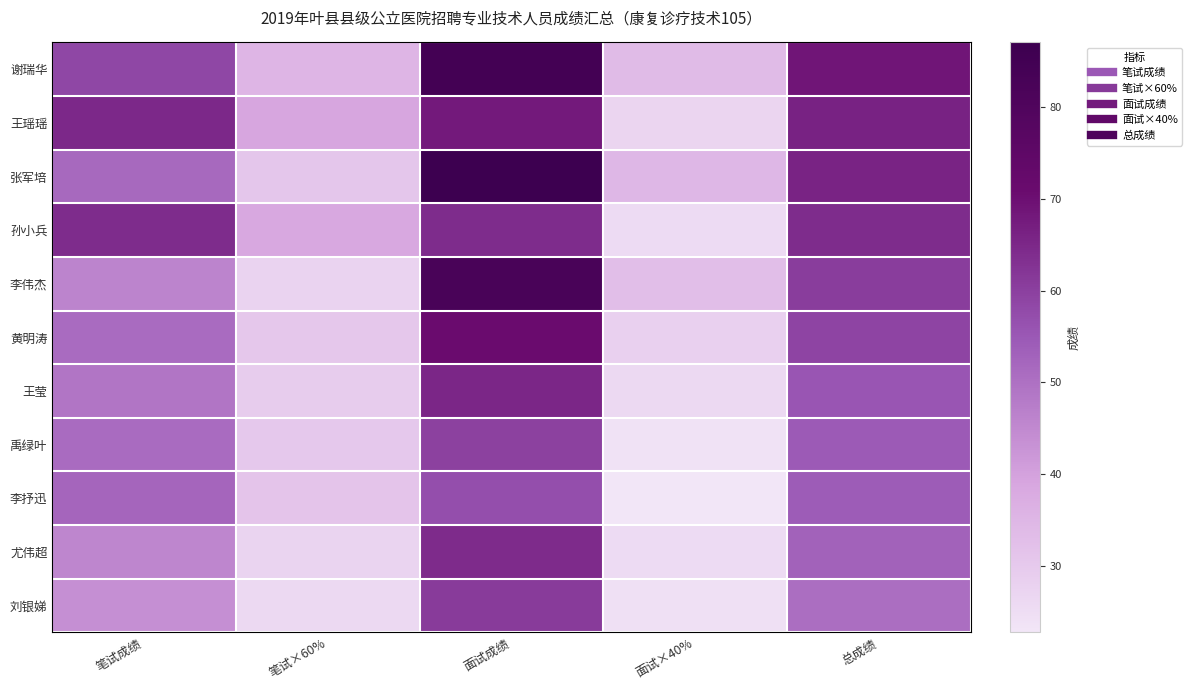

Reading left to right, what are all the values shown in this chart?

谢瑞华: 笔试成绩=58.5	笔试×60%=35.1	面试成绩=84.4	面试×40%=33.8	总成绩=68.9
王瑶瑶: 笔试成绩=64.9	笔试×60%=38.9	面试成绩=67.8	面试×40%=27.1	总成绩=66.1
张军培: 笔试成绩=51.5	笔试×60%=30.9	面试成绩=87.0	面试×40%=34.8	总成绩=65.7
孙小兵: 笔试成绩=64.1	笔试×60%=38.5	面试成绩=64.0	面试×40%=25.6	总成绩=64.1
李伟杰: 笔试成绩=46.0	笔试×60%=27.6	面试成绩=82.4	面试×40%=33.0	总成绩=60.6
黄明涛: 笔试成绩=51.0	笔试×60%=30.6	面试成绩=70.8	面试×40%=28.3	总成绩=58.9
王莹: 笔试成绩=49.1	笔试×60%=29.5	面试成绩=65.2	面试×40%=26.1	总成绩=55.5
禹绿叶: 笔试成绩=50.9	笔试×60%=30.5	面试成绩=59.8	面试×40%=23.9	总成绩=54.5
李抒迅: 笔试成绩=52.3	笔试×60%=31.4	面试成绩=57.0	面试×40%=22.8	总成绩=54.2
尤伟超: 笔试成绩=45.6	笔试×60%=27.4	面试成绩=64.4	面试×40%=25.8	总成绩=53.1
刘银娣: 笔试成绩=43.7	笔试×60%=26.2	面试成绩=61.0	面试×40%=24.4	总成绩=50.6